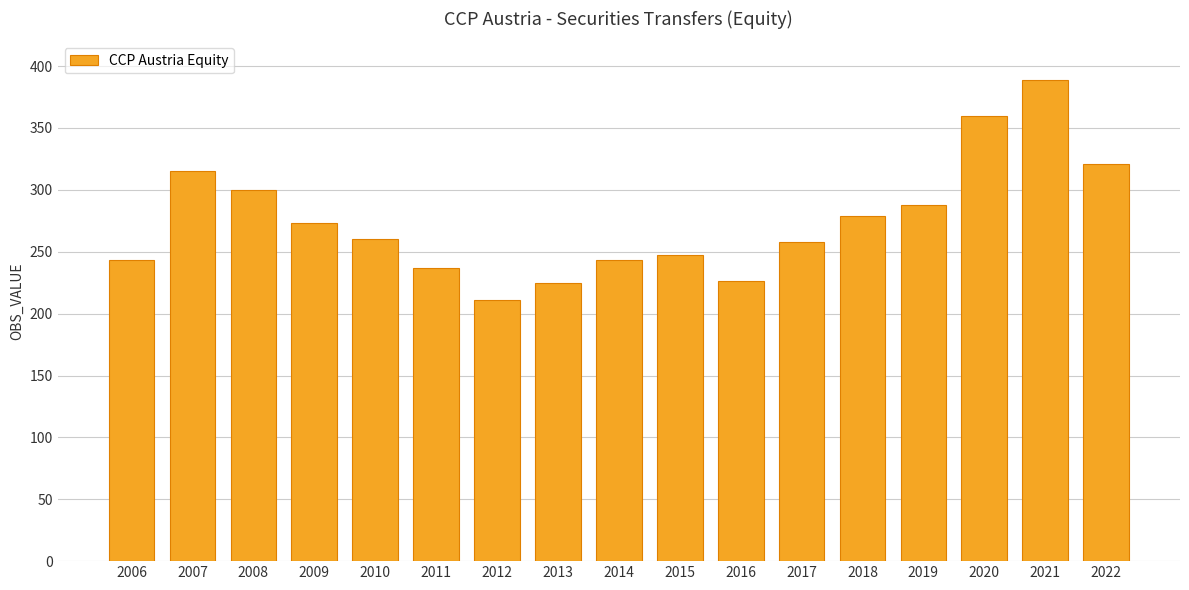

At which label does the data first exceed 260?

2007